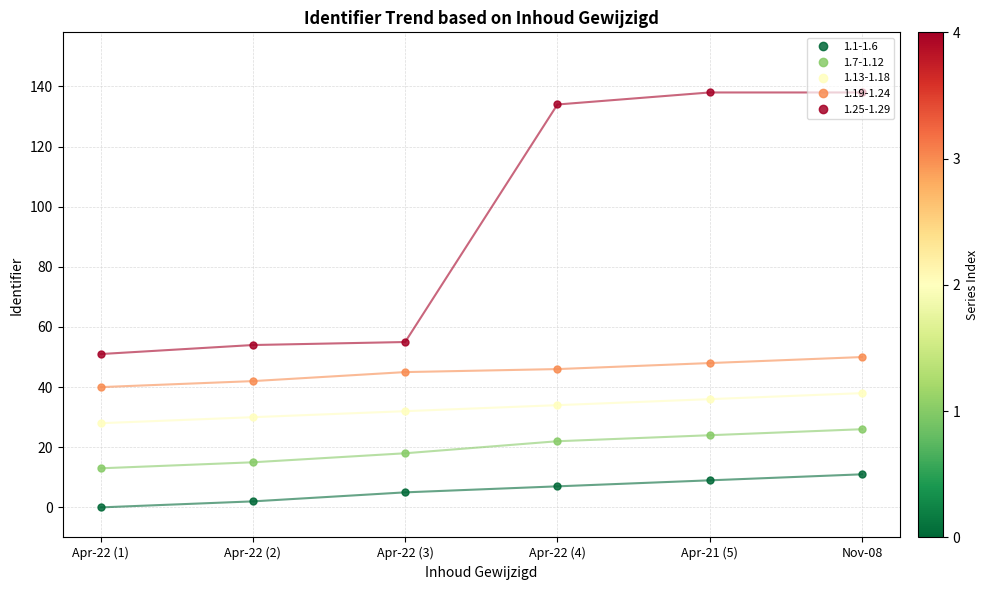

True or false: 1.13-1.18 and 1.25-1.29 cross at least once.

False